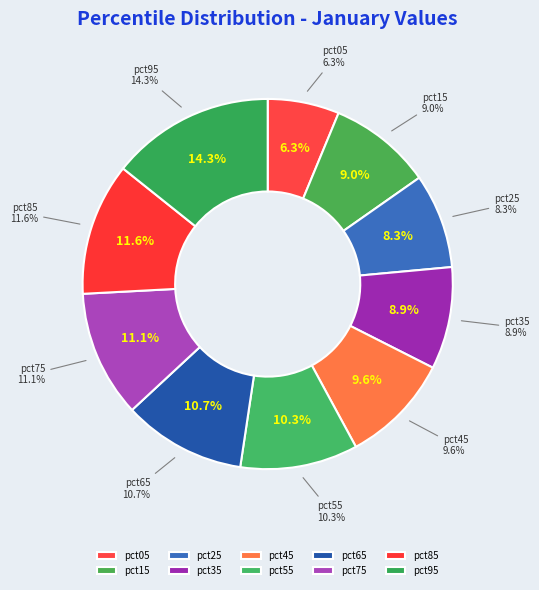

What percentage is NOT represented by pct85?

88.4%